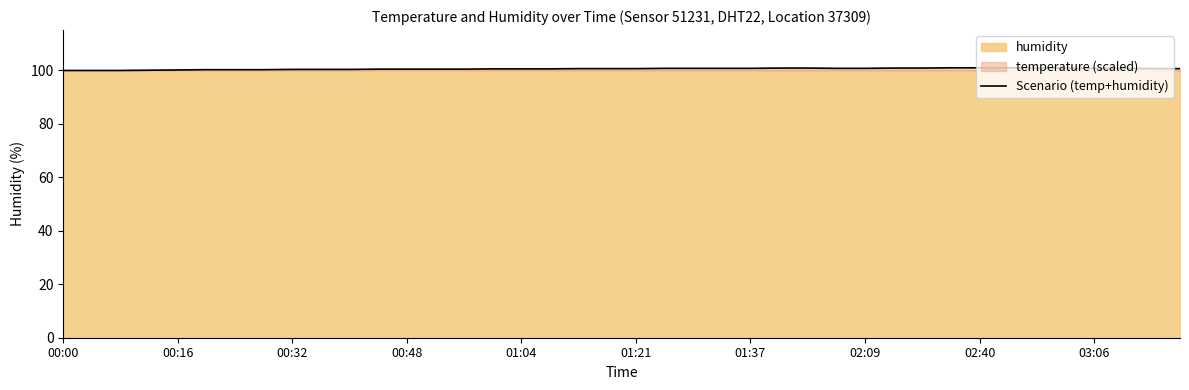

What is the minimum value for Scenario (temp+humidity)?

99.9